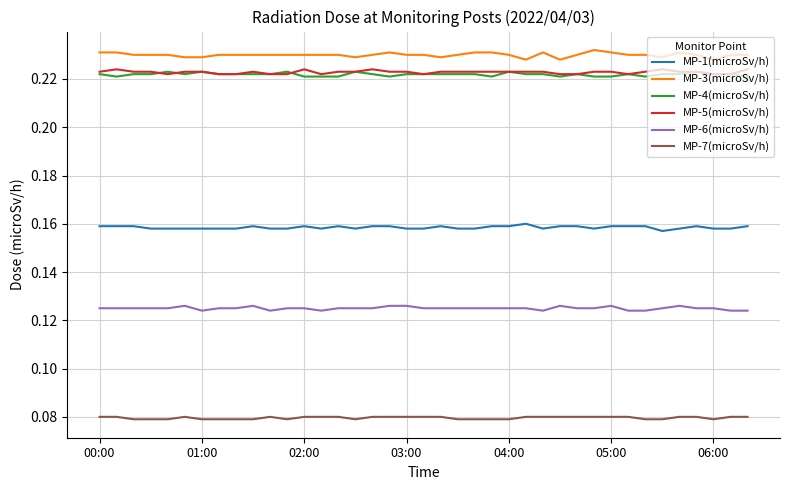

Which series has the largest total across all categories?

MP-3(microSv/h)